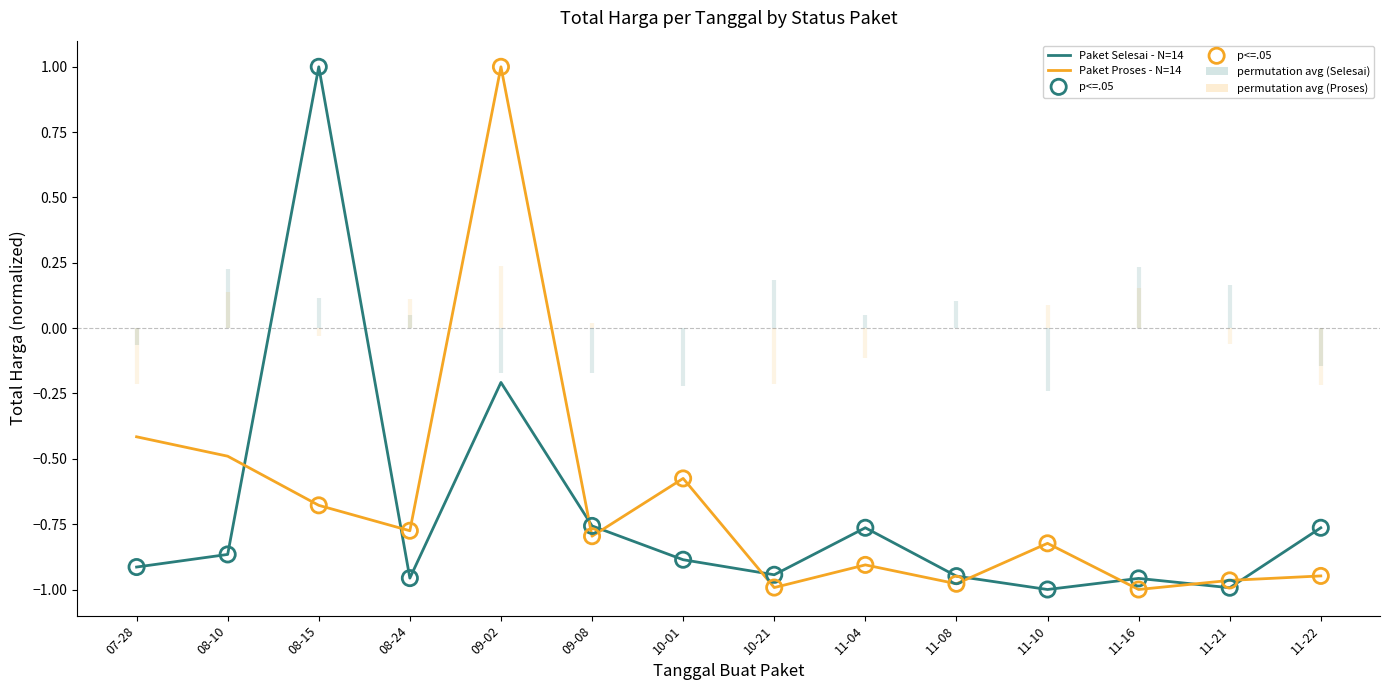

Which series has the largest total across all categories?

Paket Proses - N=14